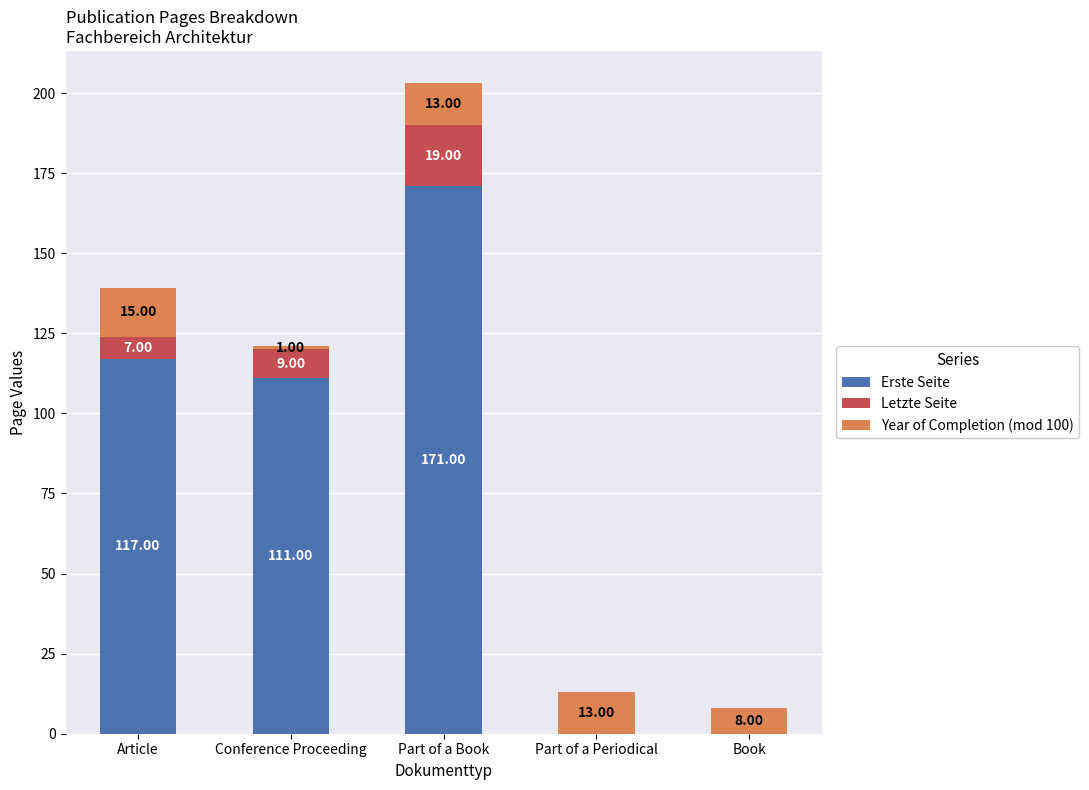

At which label does Erste Seite reach its peak?

Part of a Book